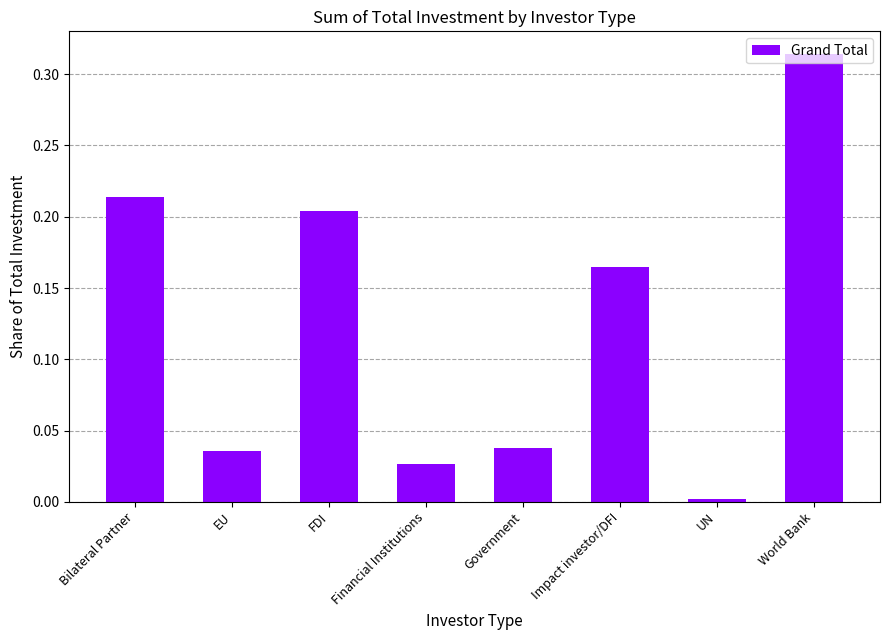

Is it true that the value at Bilateral Partner is 0.1?

False